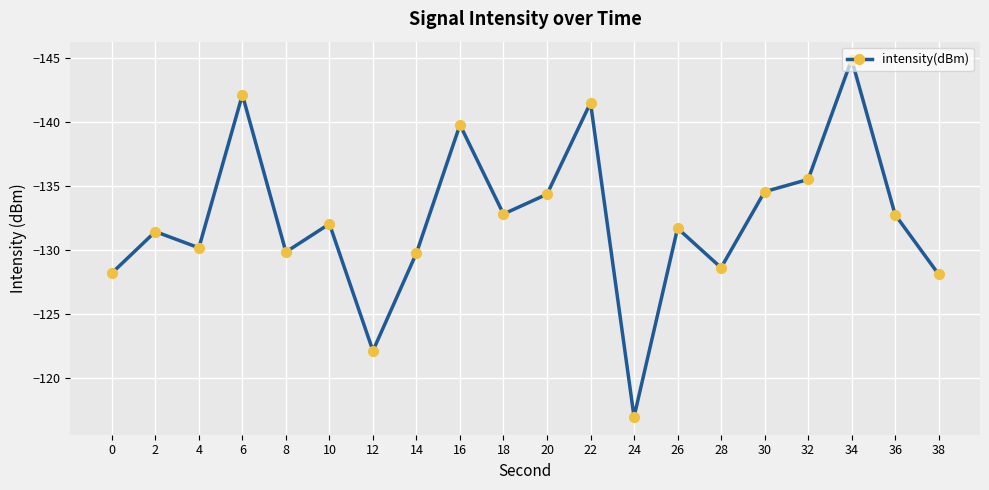

Does the chart display data point markers on the line(s)?

Yes